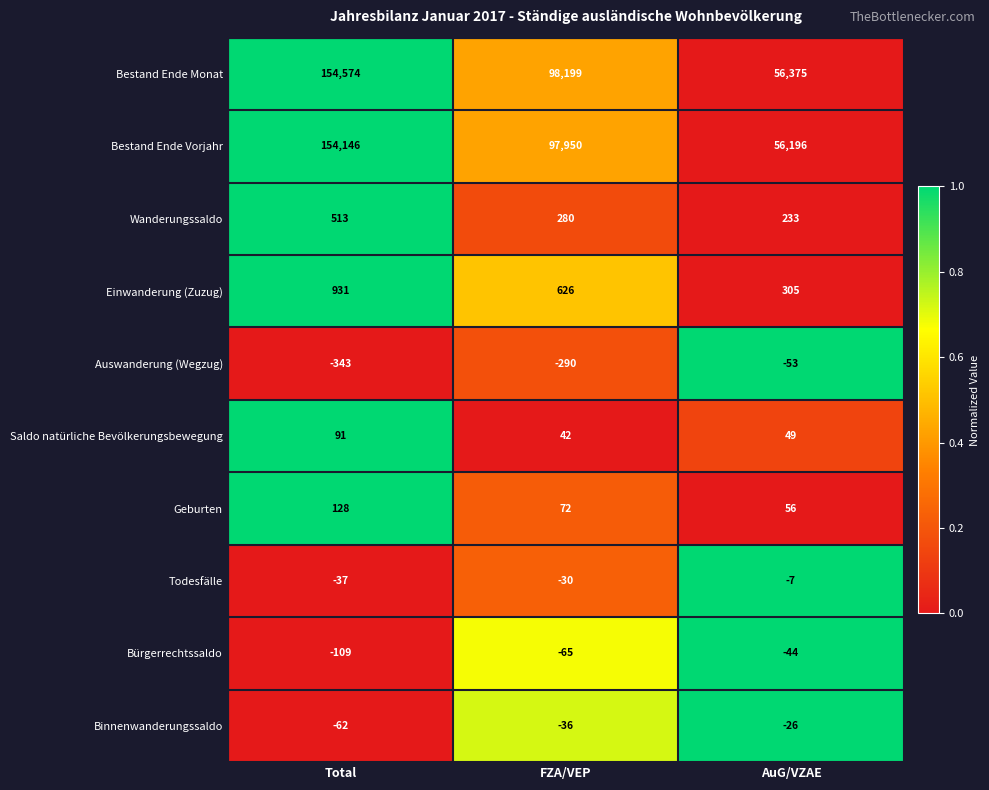

What is the difference between the maximum and second lowest values in the Bürgerrechtssaldo series?

21